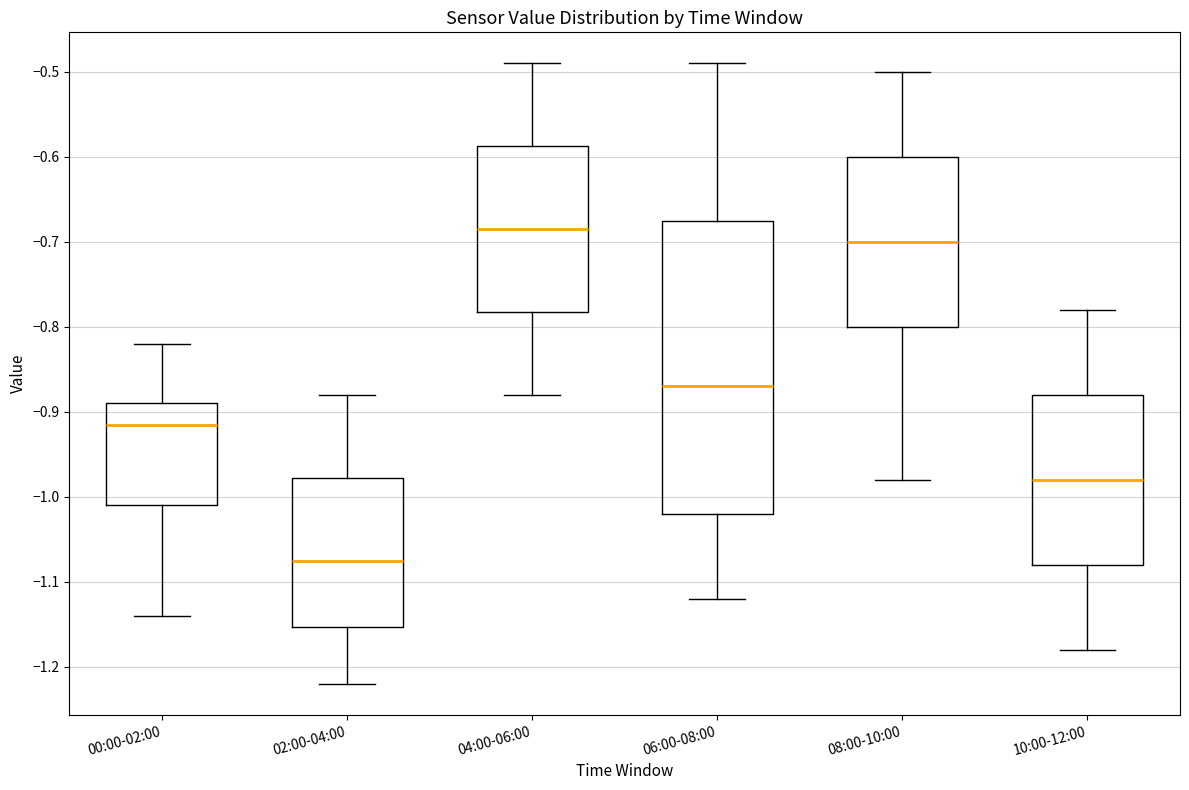

Reading left to right, read every box against the y-axis: the position of its median line, the range the box covers, and the ends of its whiskers. The values are not printed on the chart, so give them approximately, as read against the axis.

00:00-02:00: median -0.91, box -1.01 to -0.89, whiskers -1.14 to -0.82
02:00-04:00: median -1.07, box -1.15 to -0.98, whiskers -1.22 to -0.88
04:00-06:00: median -0.68, box -0.78 to -0.59, whiskers -0.88 to -0.49
06:00-08:00: median -0.87, box -1.02 to -0.67, whiskers -1.12 to -0.49
08:00-10:00: median -0.70, box -0.80 to -0.60, whiskers -0.98 to -0.50
10:00-12:00: median -0.98, box -1.08 to -0.88, whiskers -1.18 to -0.78